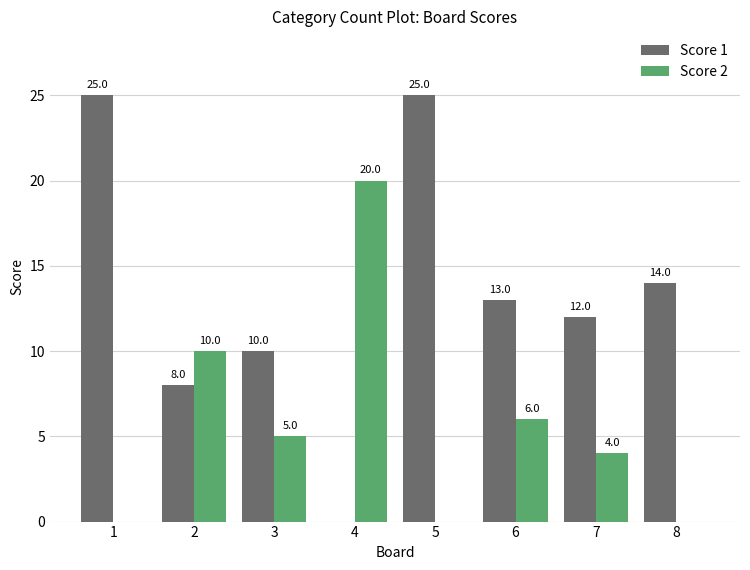

At which label does Score 1 first exceed 13?

1